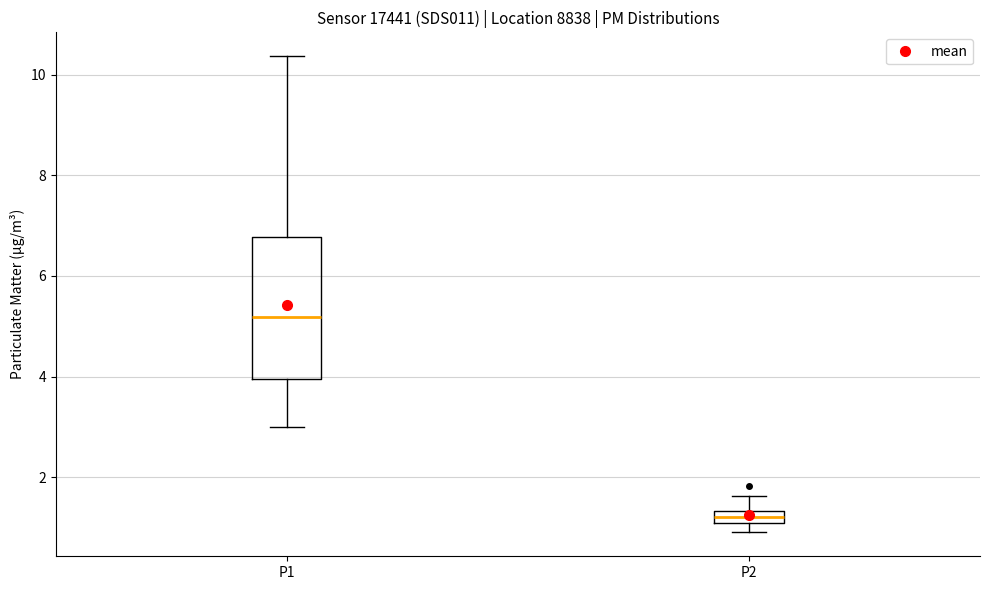

Where does the median line of the box for P2 sit on the y-axis? The values are not printed on the chart, so give them approximately, as read against the axis.

1.2